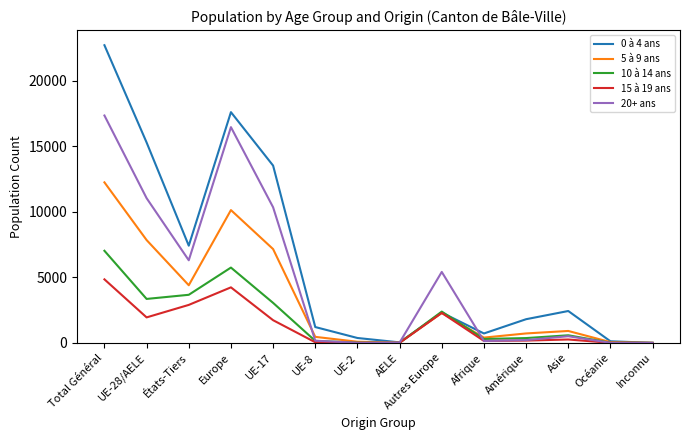

What position from the right is UE-8?

9